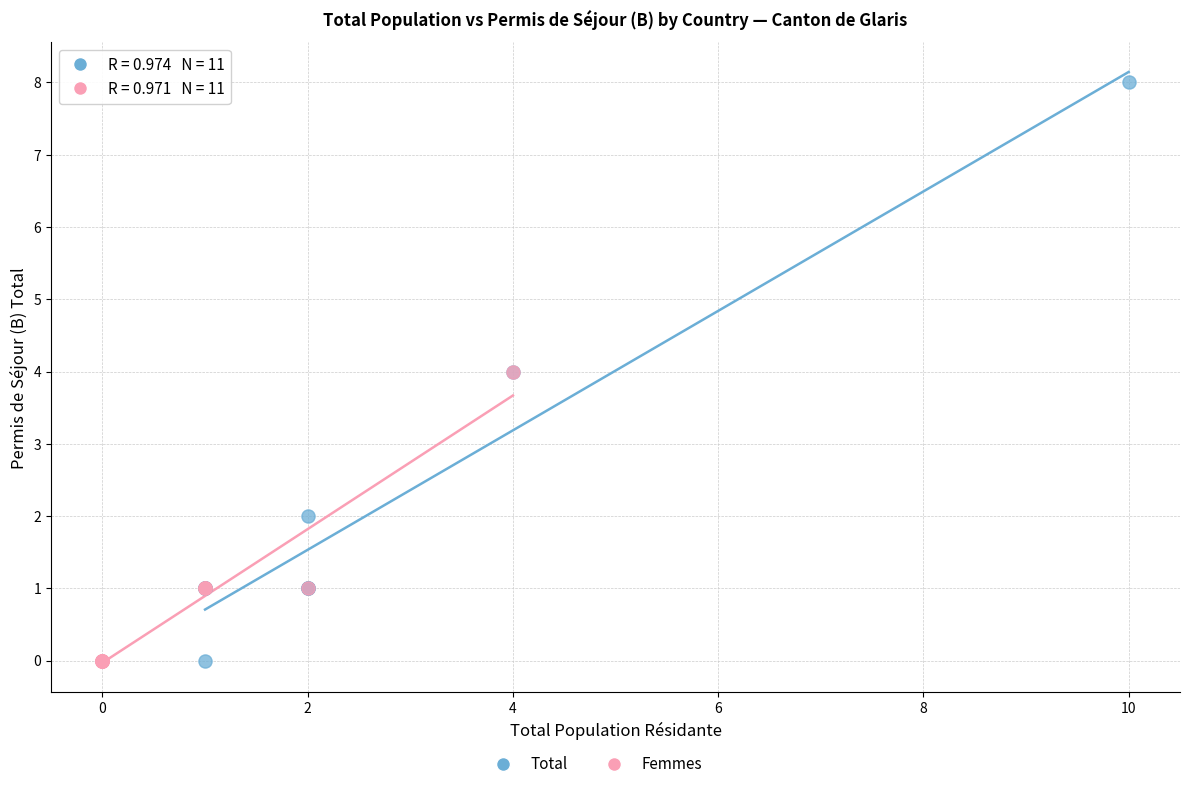

Which series reaches the maximum Y coordinate?

Total